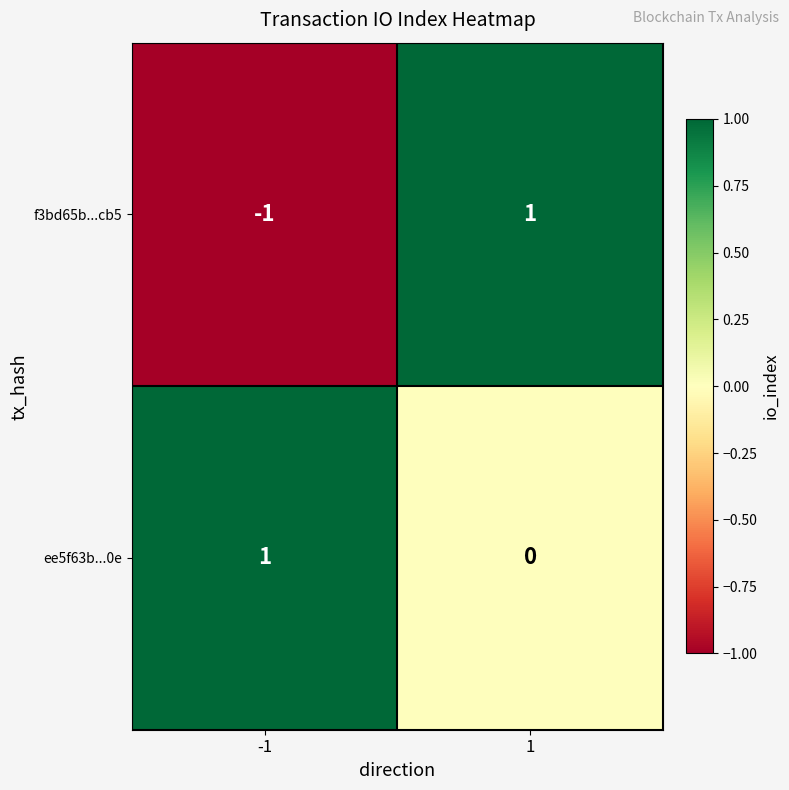

How many data points does each series have?

2